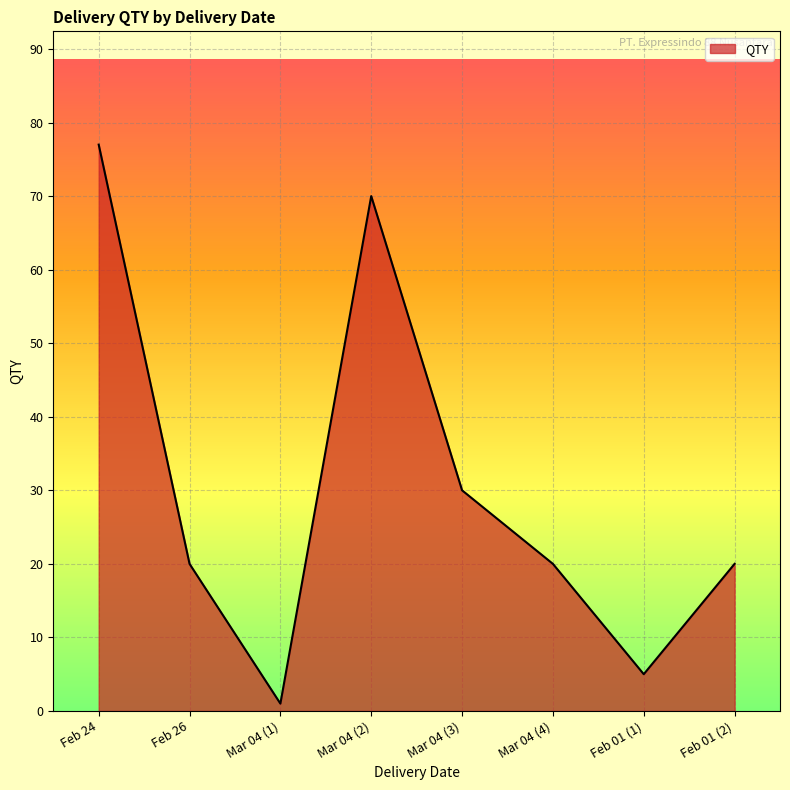

Which label corresponds to the largest value in the chart?

Feb 24